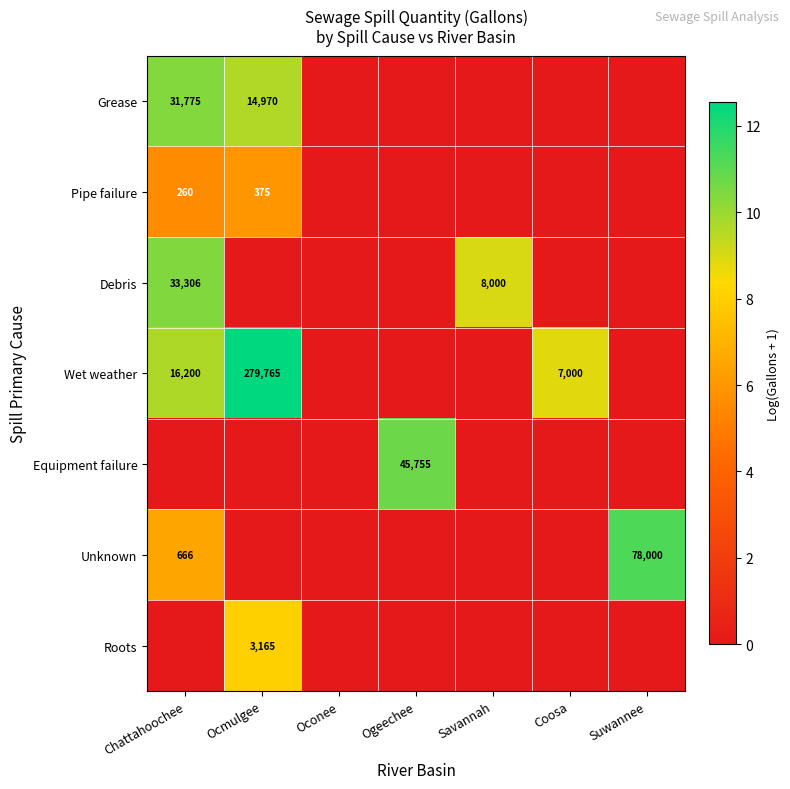

Is it true that Pipe failure equals 260 at Chattahoochee?

True